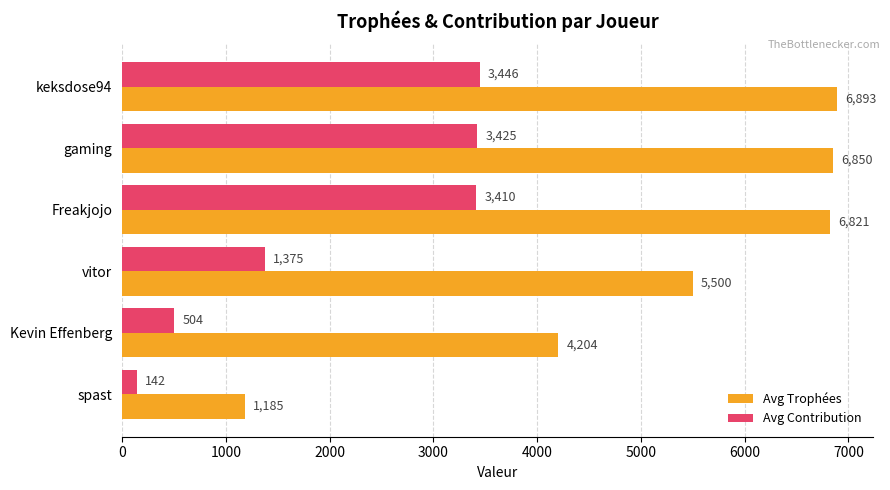

How many data points in Avg Trophées are less than 6821?

3